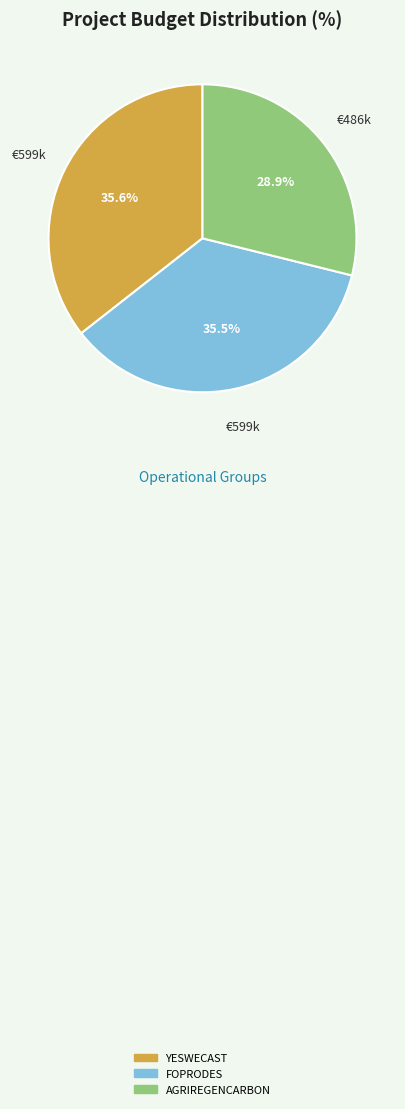

To the nearest percent, what portion does YESWECAST represent?

36%